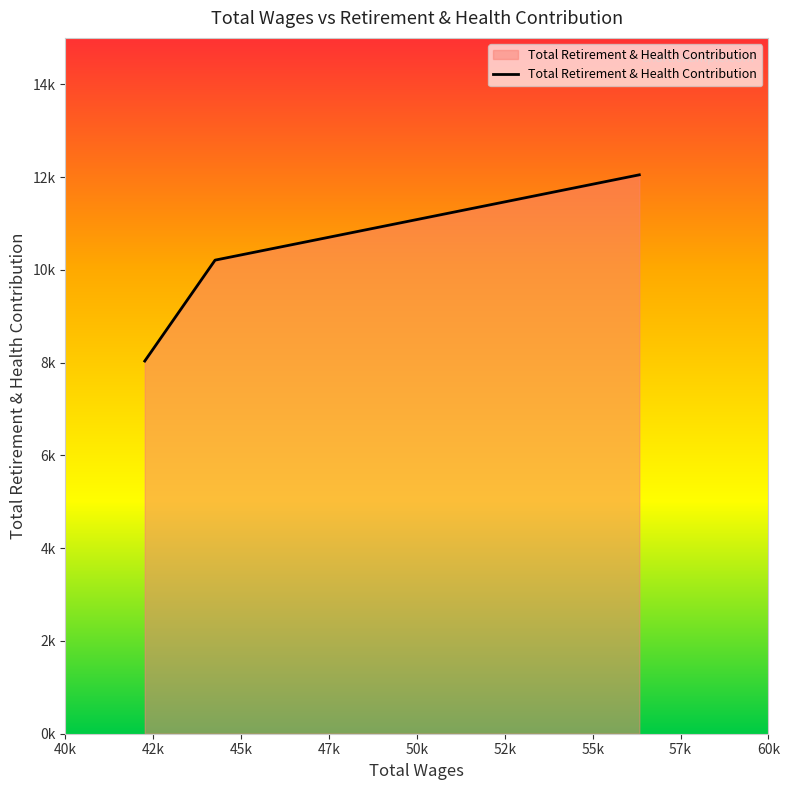

Does the chart have visible grid lines?

No